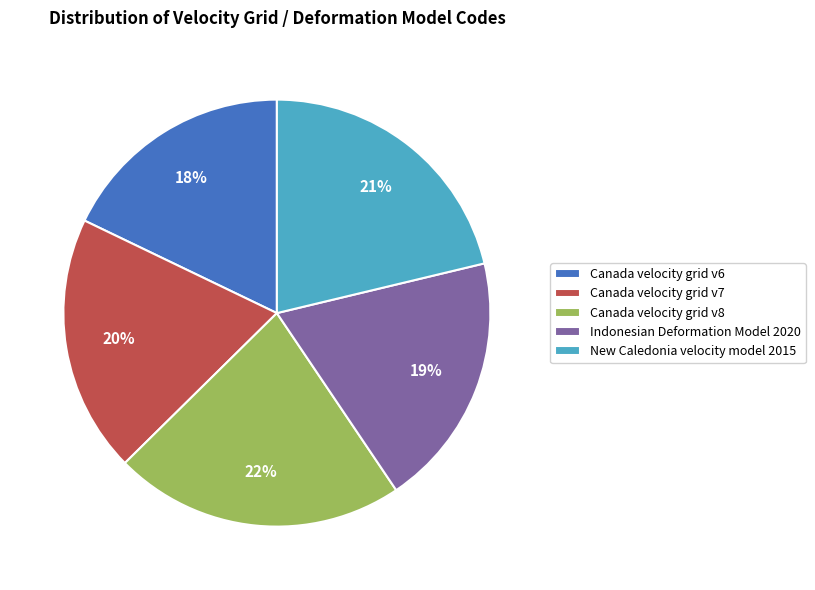

What percentage is the Canada velocity grid v6 slice, to the nearest percent?

18%